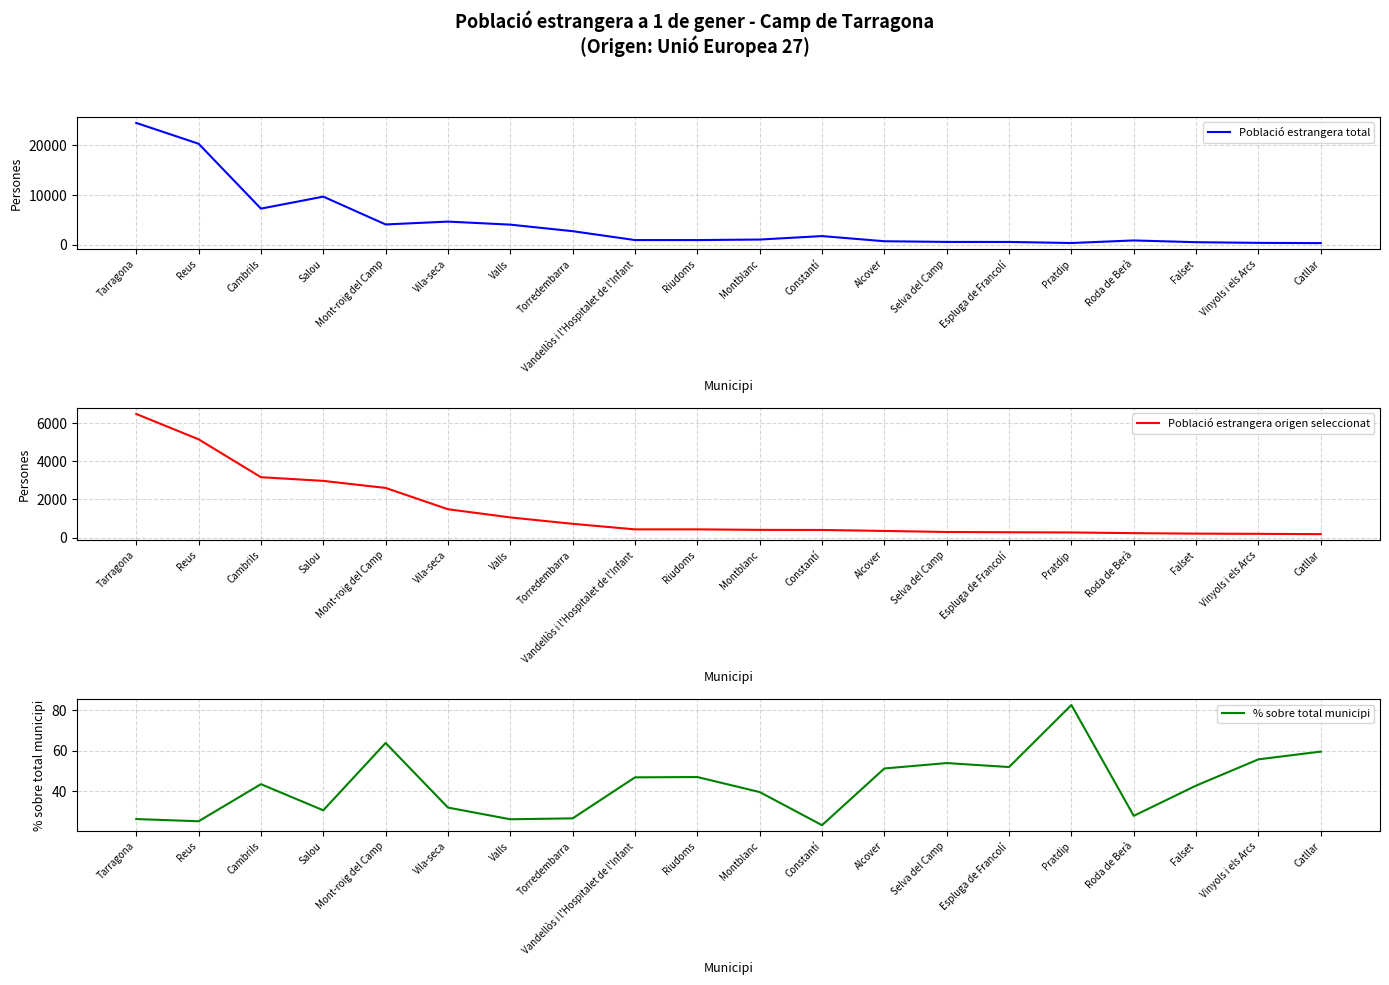

True or false: Població estrangera origen seleccionat has a value of 570.6 at Valls.

False